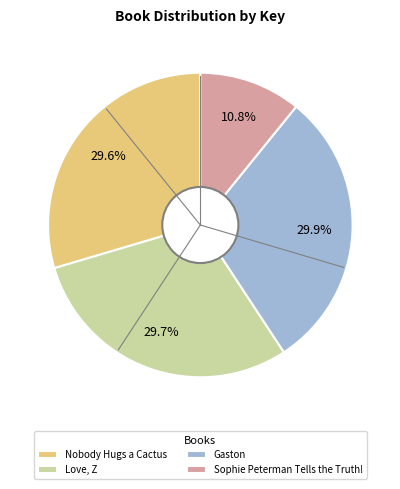

What is the smallest slice in the pie chart?

Sophie Peterman Tells the Truth!